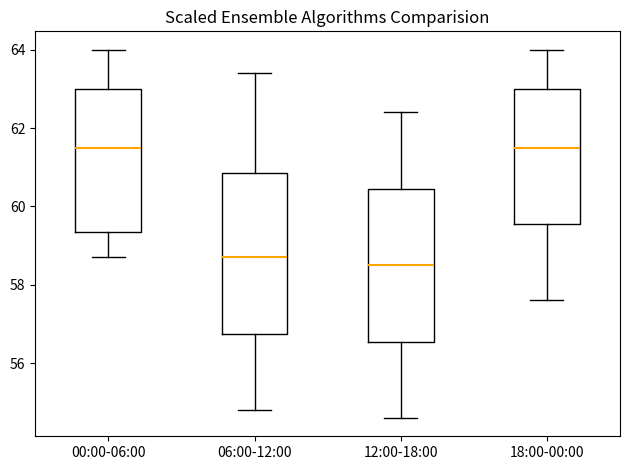

Which box's median line is the lowest?

12:00-18:00